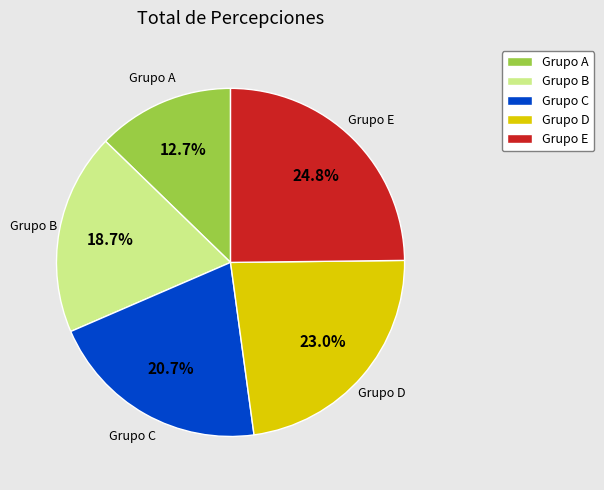

To the nearest percent, what is the average slice percentage?

20%